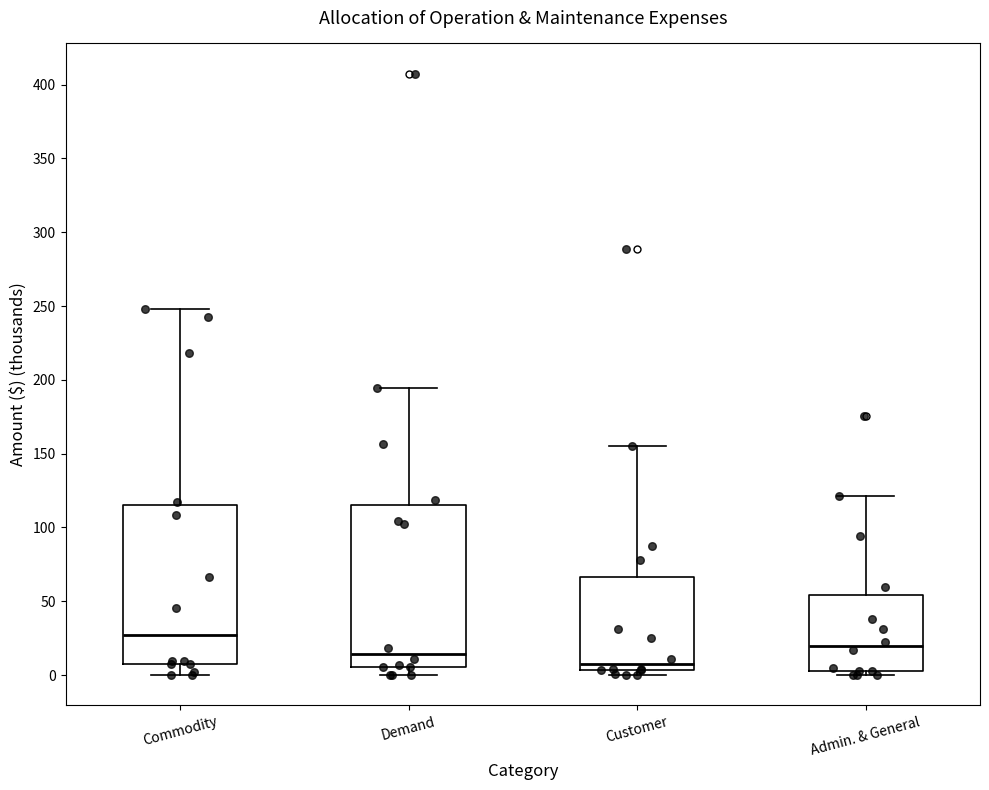

Which box's median line is the highest?

Commodity